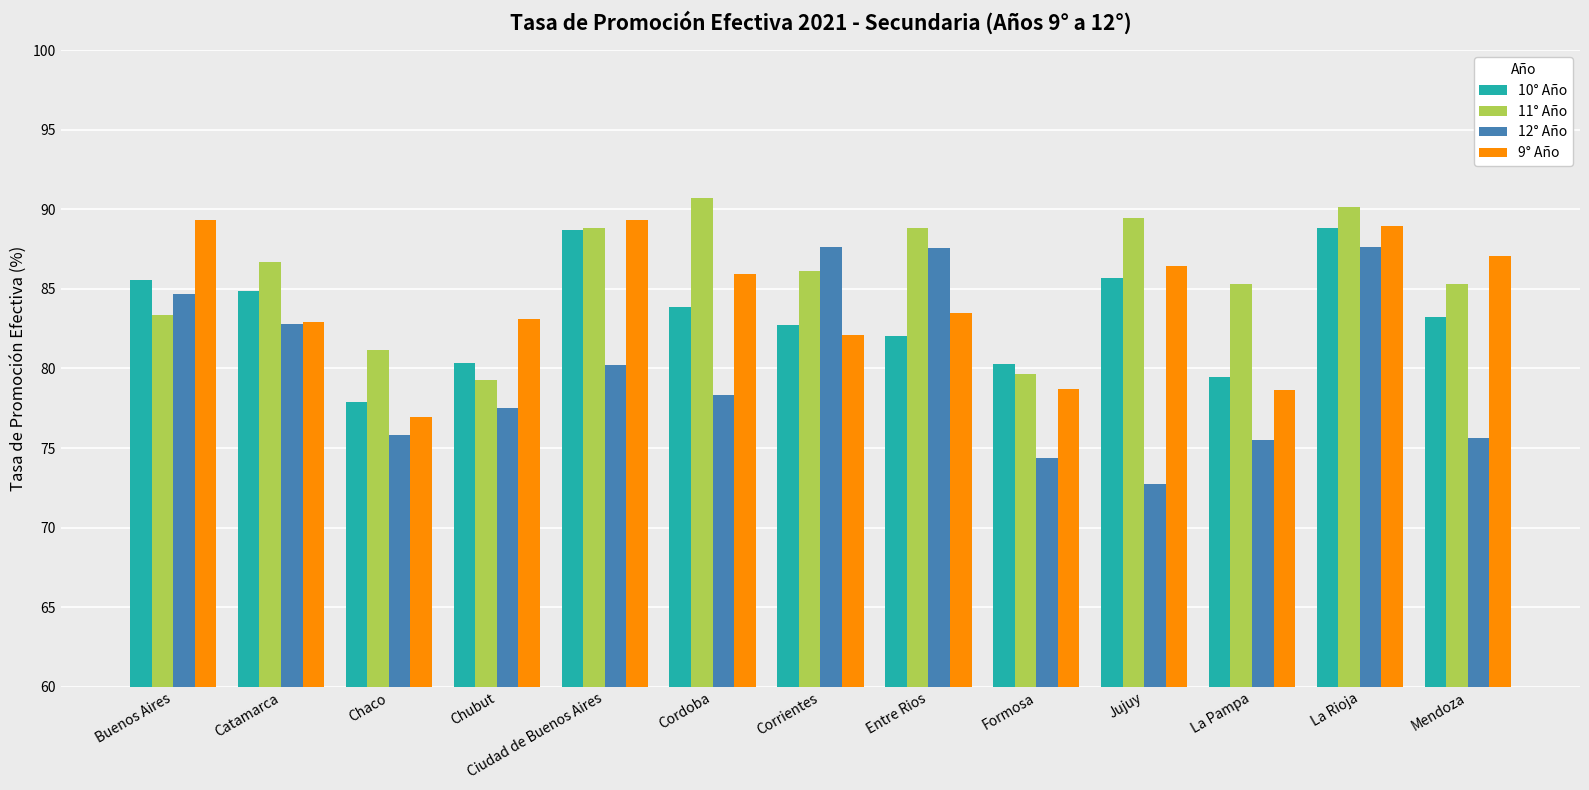

Which series changed the most between Chubut and Formosa?

9° Año